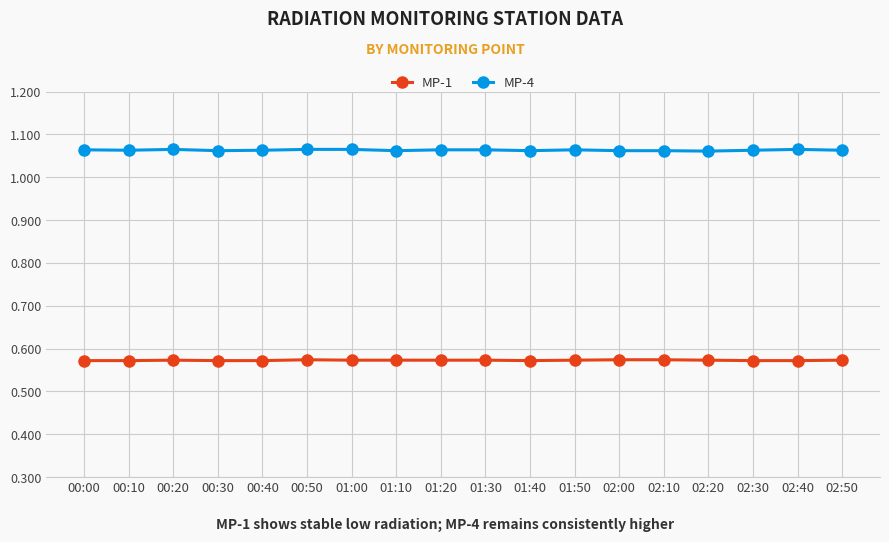

What is the label of the 10th point from the right?

01:20